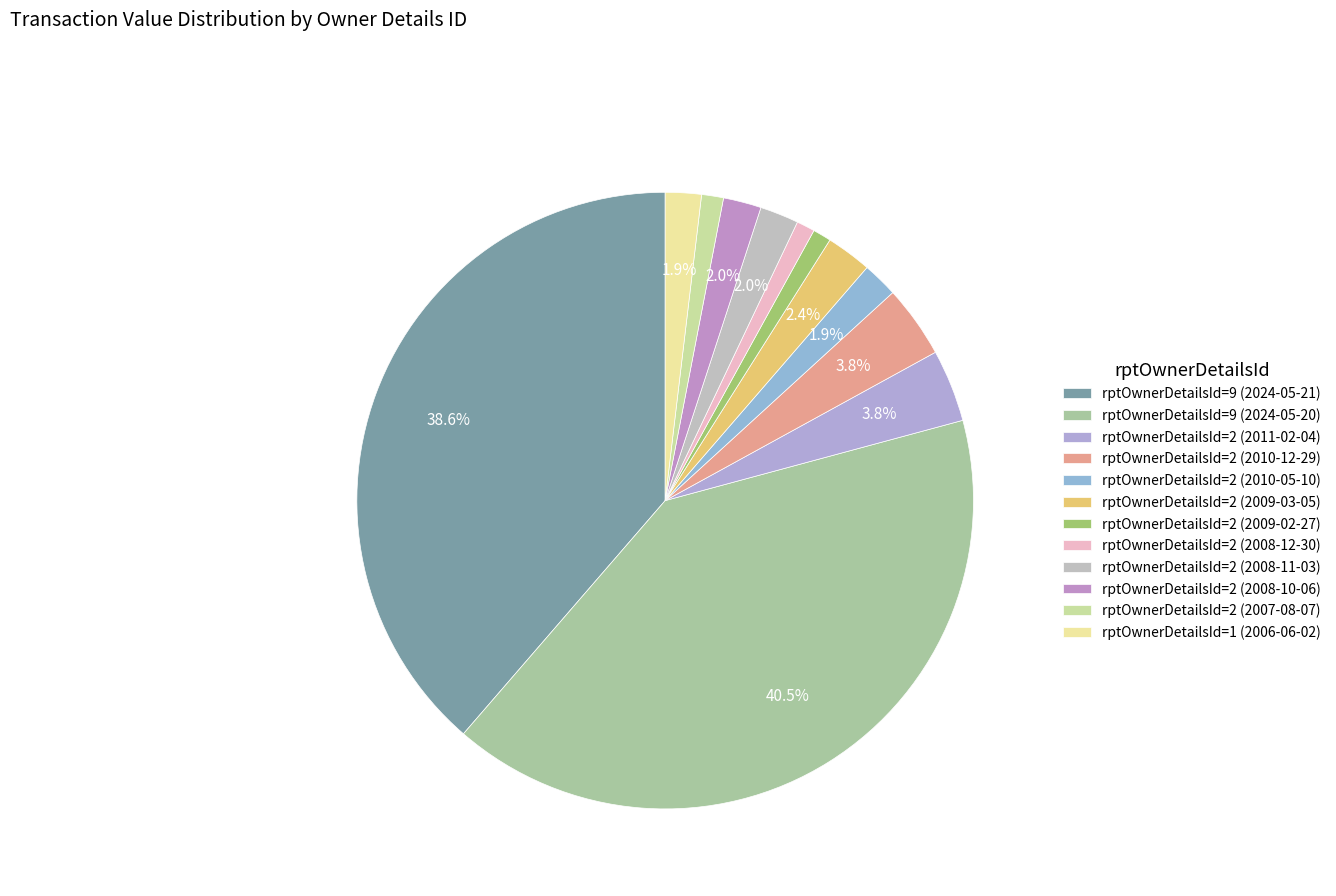

How many slices are in this pie chart?

12